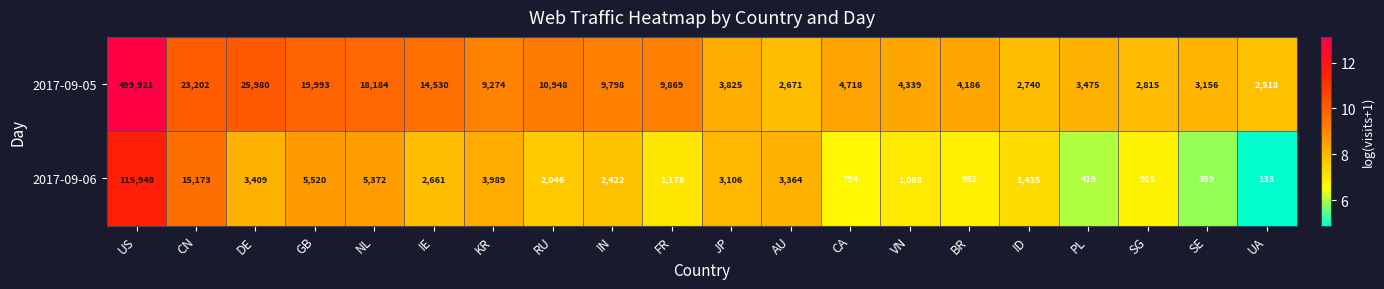

The 2017-09-05 series shows 9274 at KR. True or false?

True